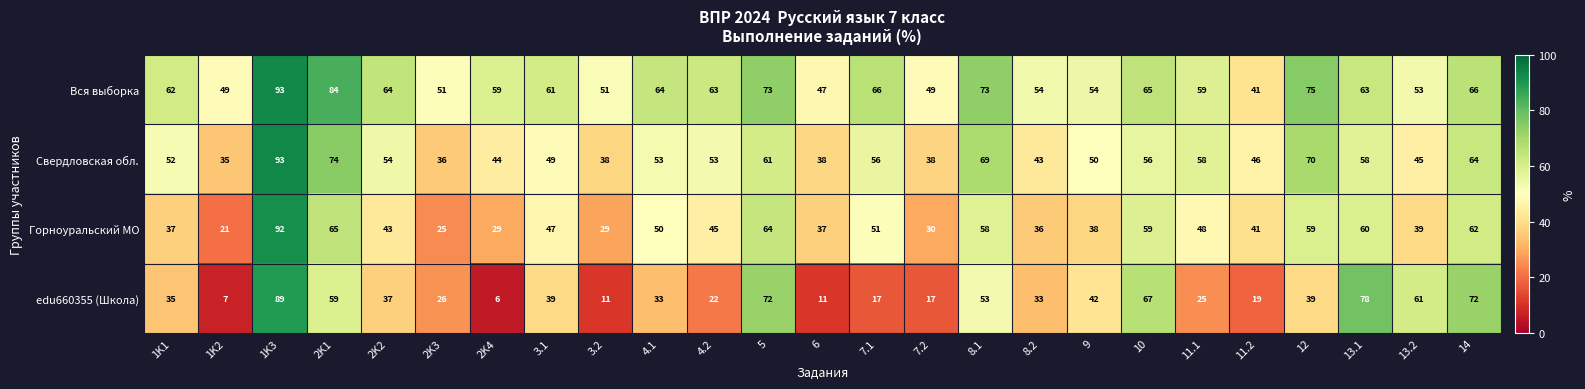

The value of Вся выборка at 1K2 is 49. True or false?

True